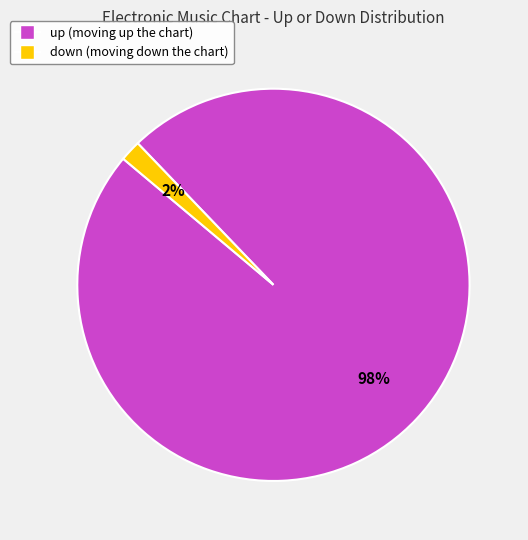

Is the sum of down and up greater than half?

Yes